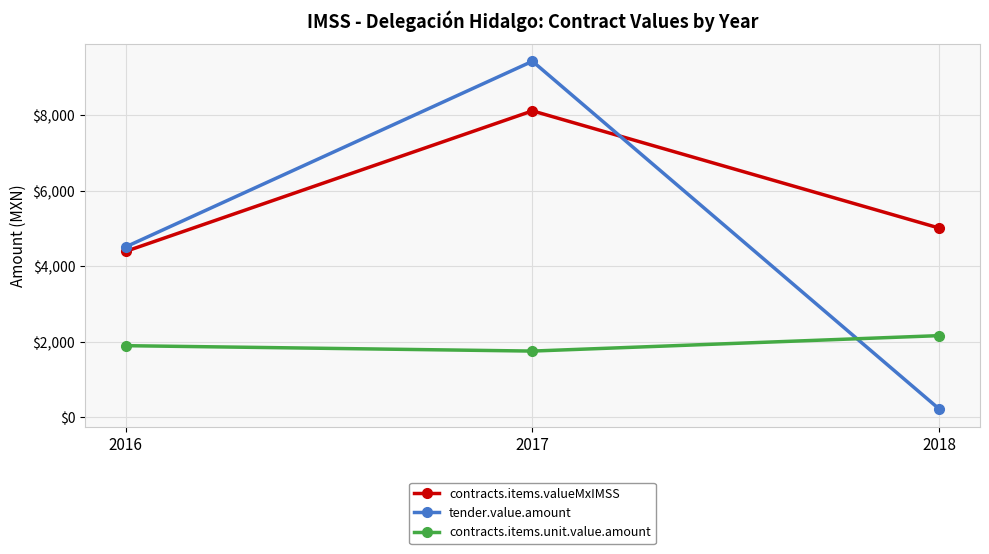

List the series in order of their peak value, highest first.

tender.value.amount, contracts.items.valueMxIMSS, contracts.items.unit.value.amount